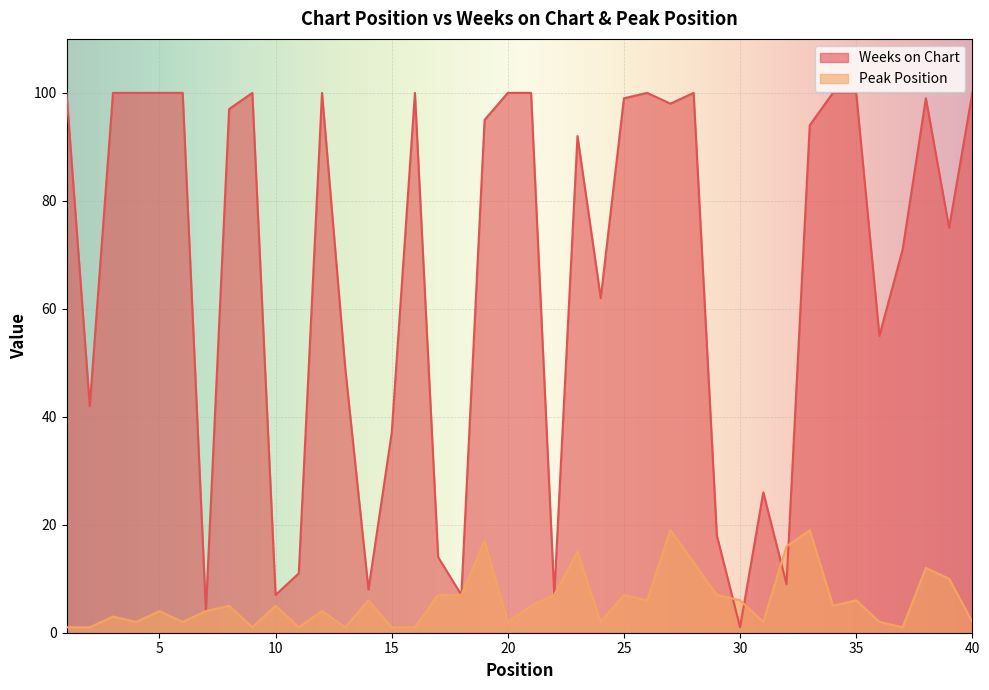

Which series ends up on top after the final intersection of Weeks on Chart and Peak Position?

Weeks on Chart